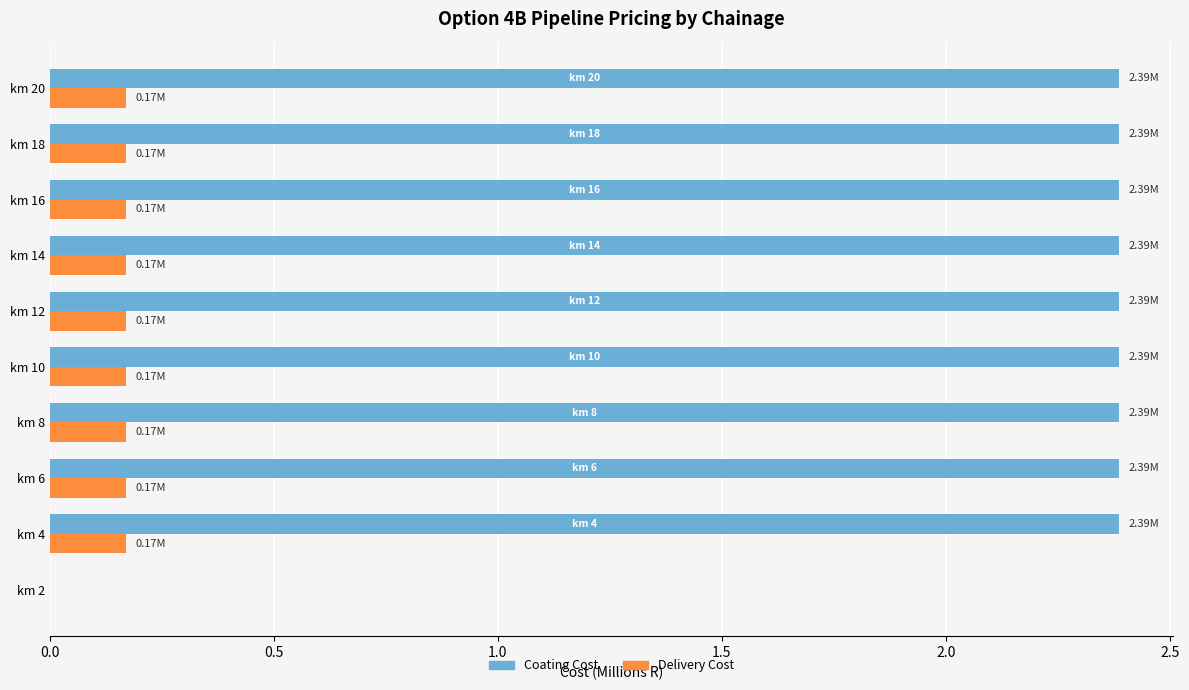

What is the sum of all Coating Cost values?

21.5